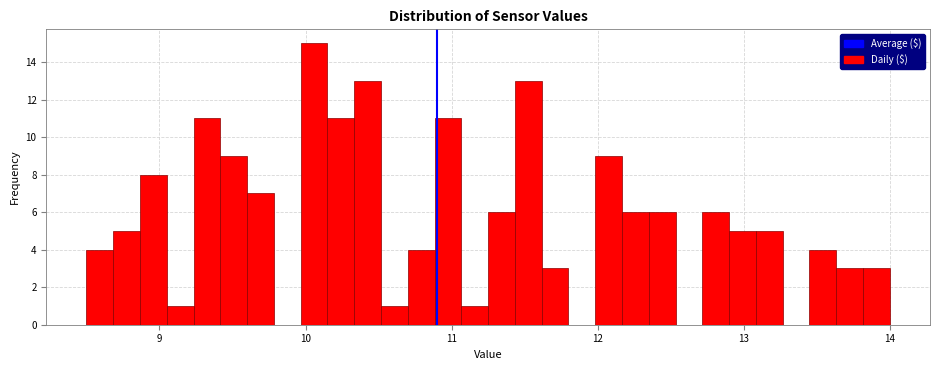

Read against the x-axis, roughly where is the centre of the tallest bar?

10.1